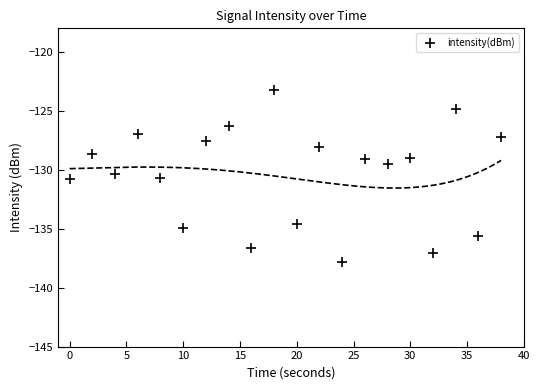

What is the range of X values (max minus min)?

38.0